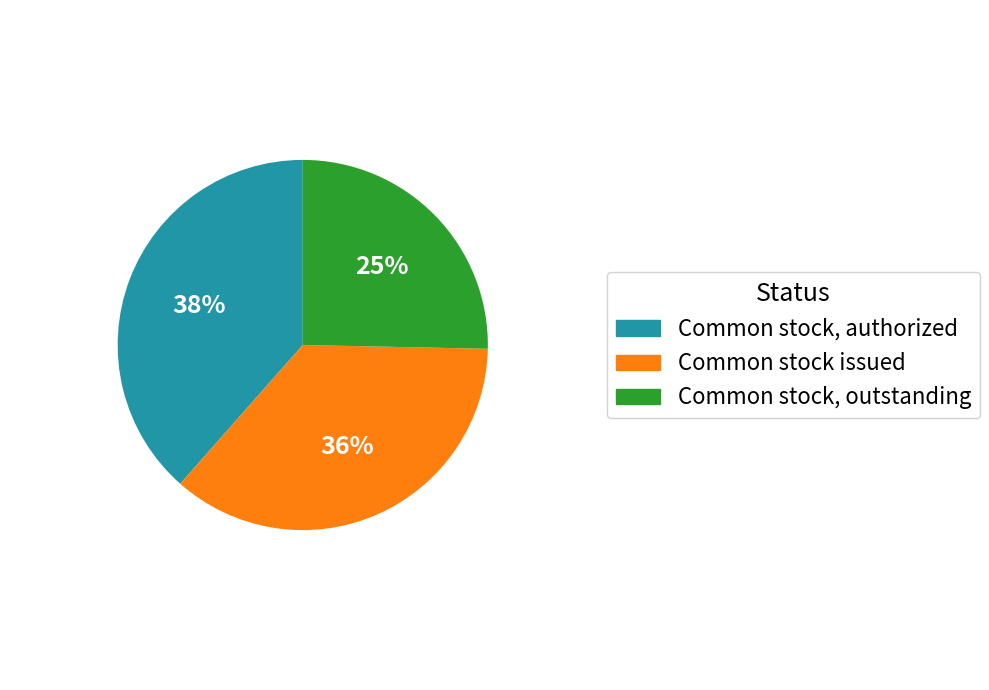

Is there any slice that represents more than half of the pie?

No